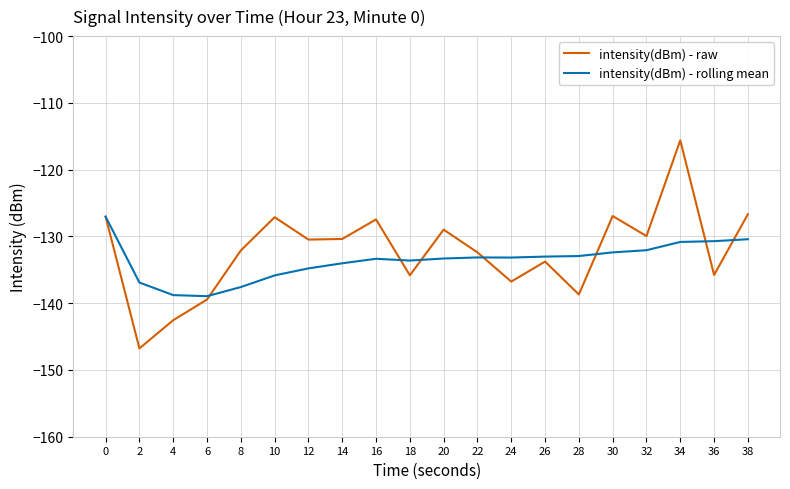

Does the chart have visible grid lines?

Yes